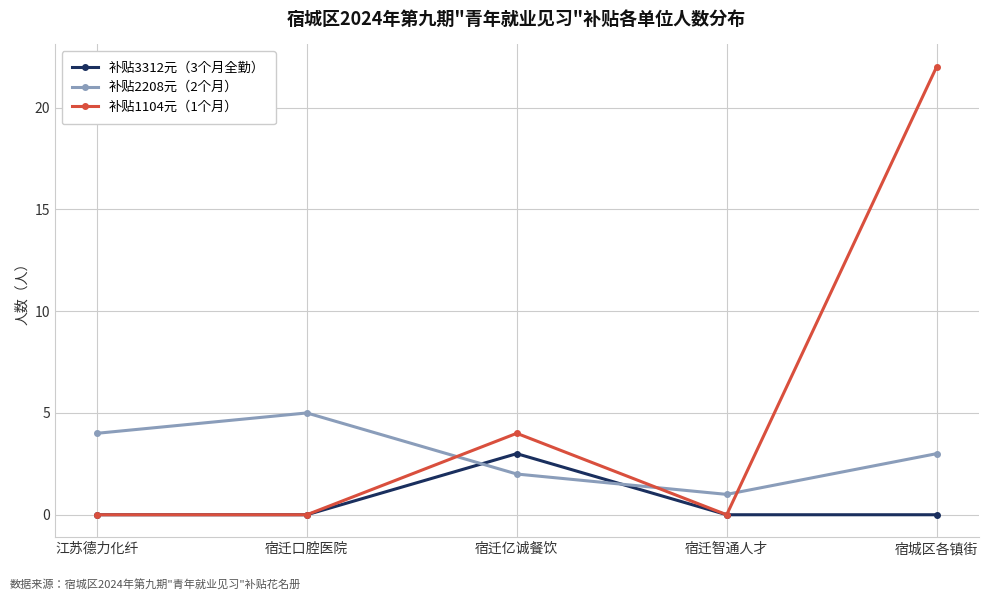

List the series in order of their overall mean, highest first.

补贴1104元（1个月）, 补贴2208元（2个月）, 补贴3312元（3个月全勤）